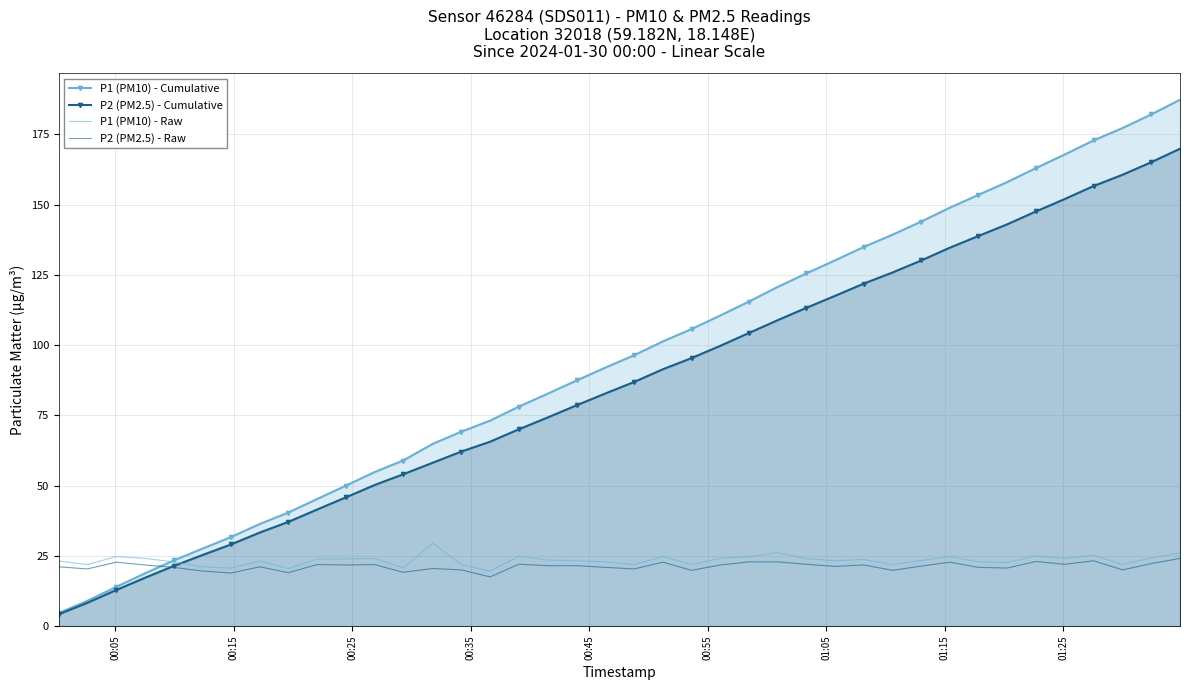

What are all the series names shown in the legend?

P1 (PM10) - Cumulative, P2 (PM2.5) - Cumulative, P1 (PM10) - Raw, P2 (PM2.5) - Raw